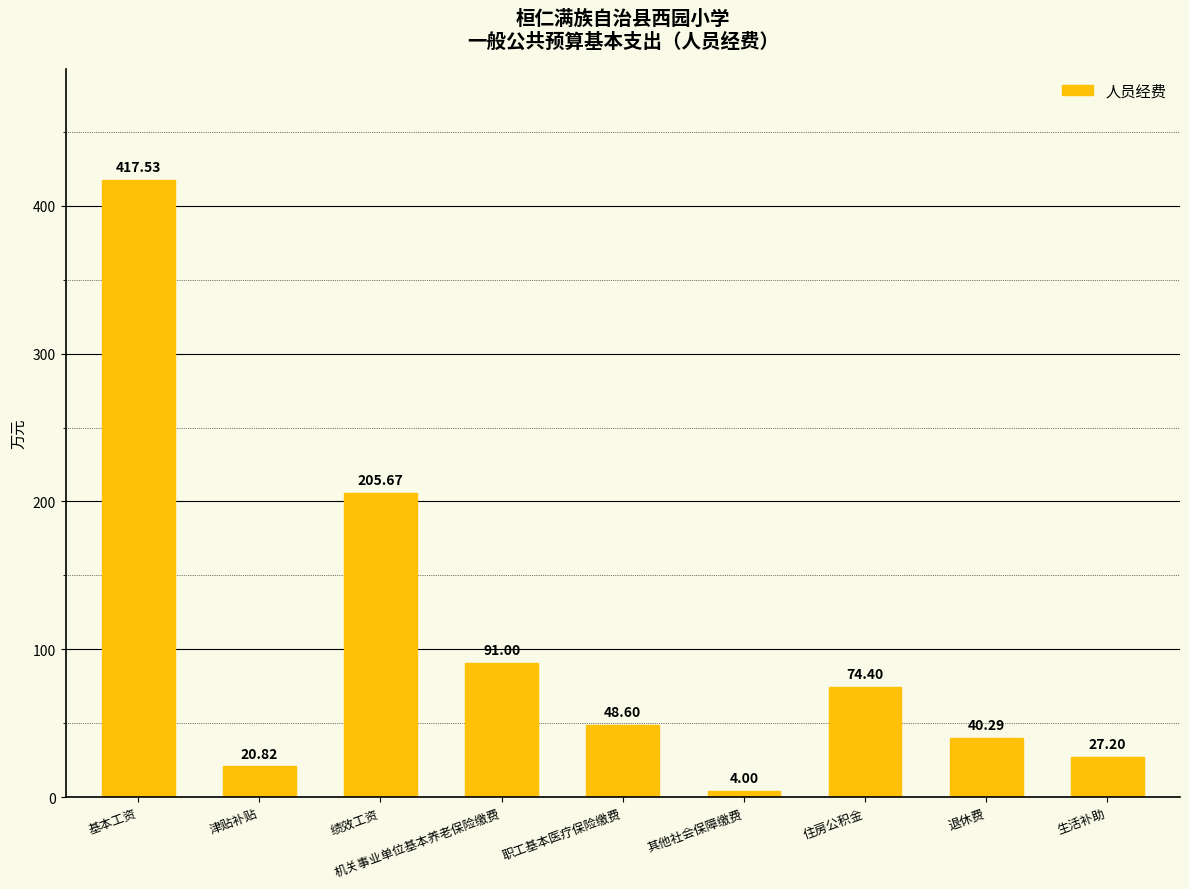

Which category has the lowest value across all series?

其他社会保障缴费